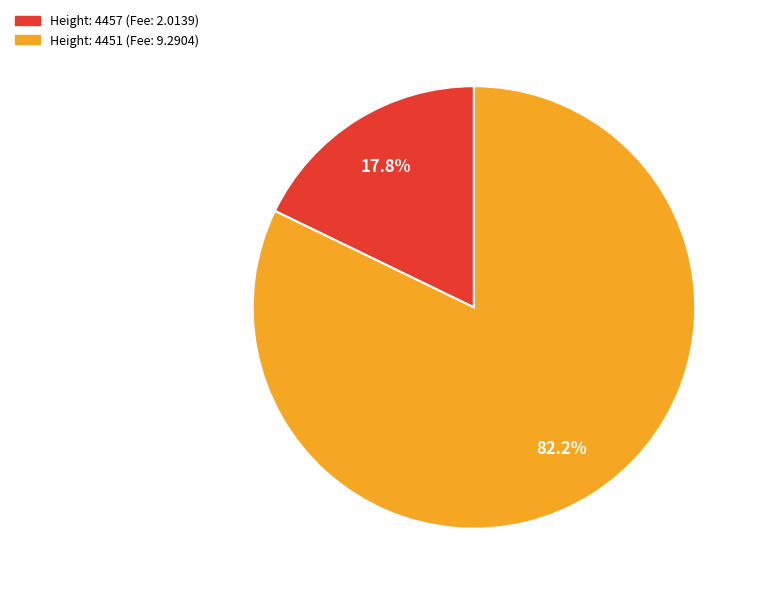

Is there a majority slice in this chart?

Yes